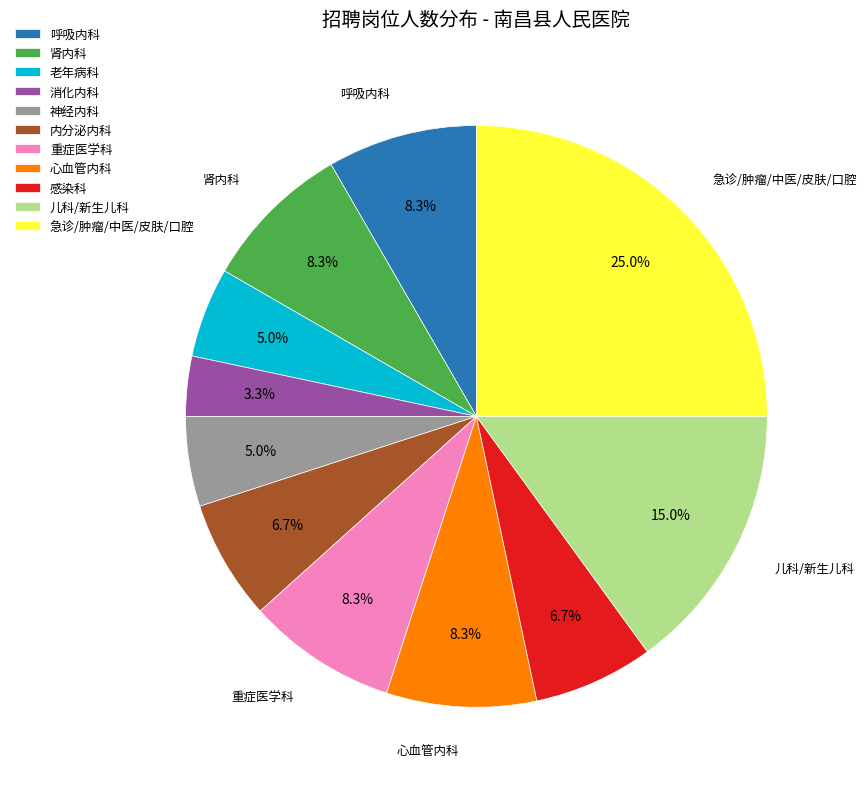

How many slices are in this pie chart?

11